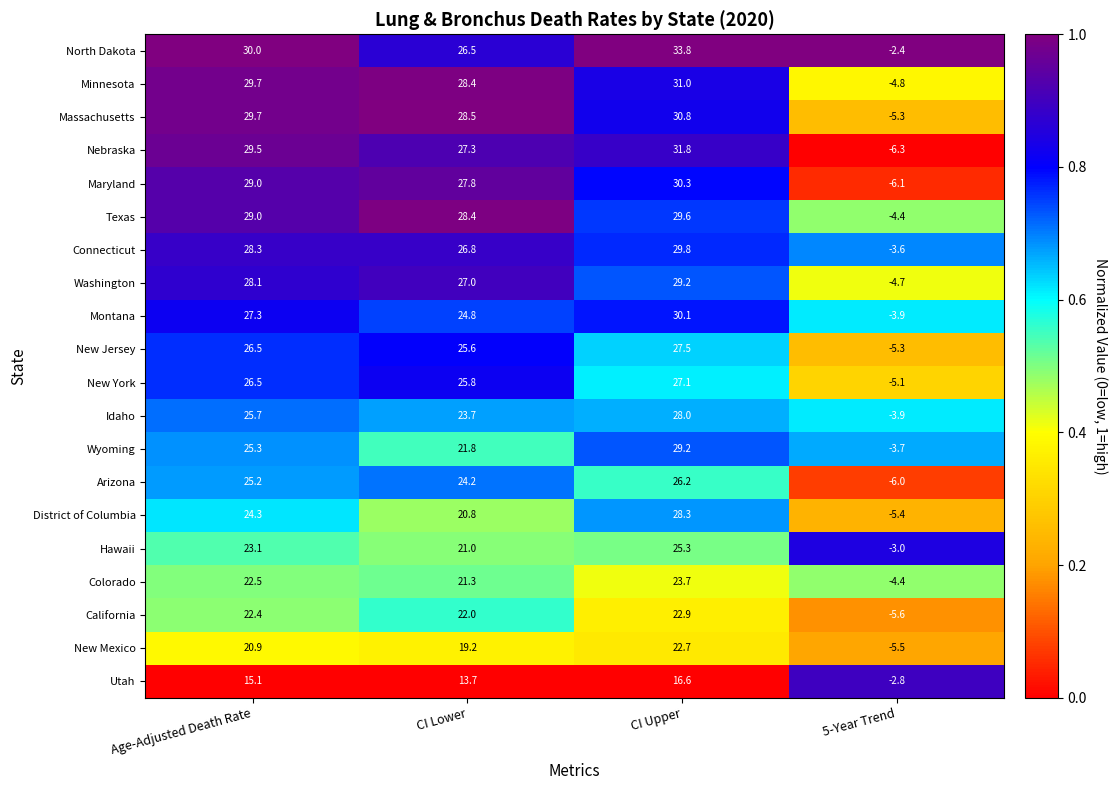

At which category is the sum across all series the highest?

CI Upper